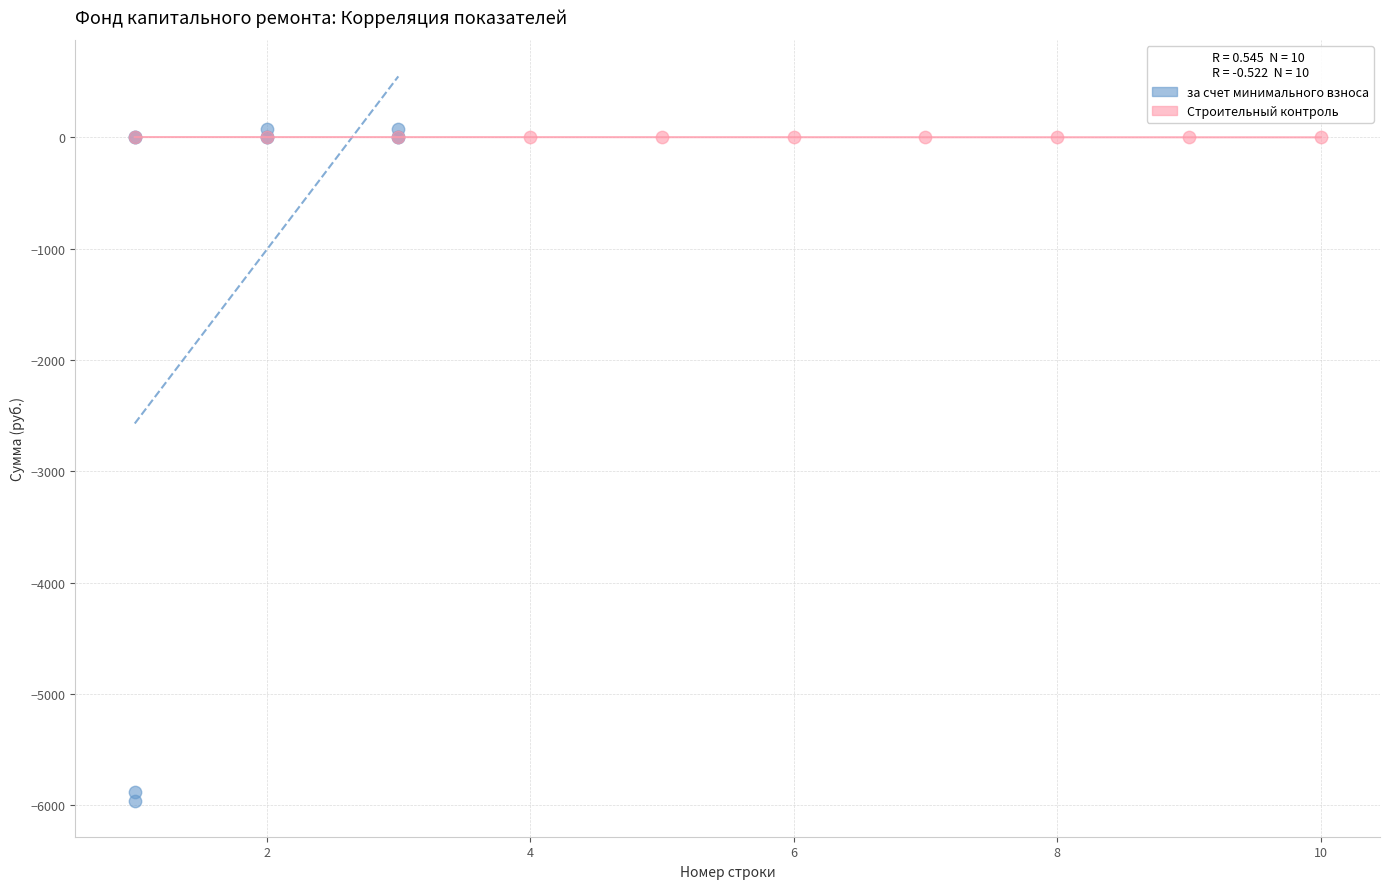

Which series has the largest Y range (max minus min)?

за счет минимального взноса